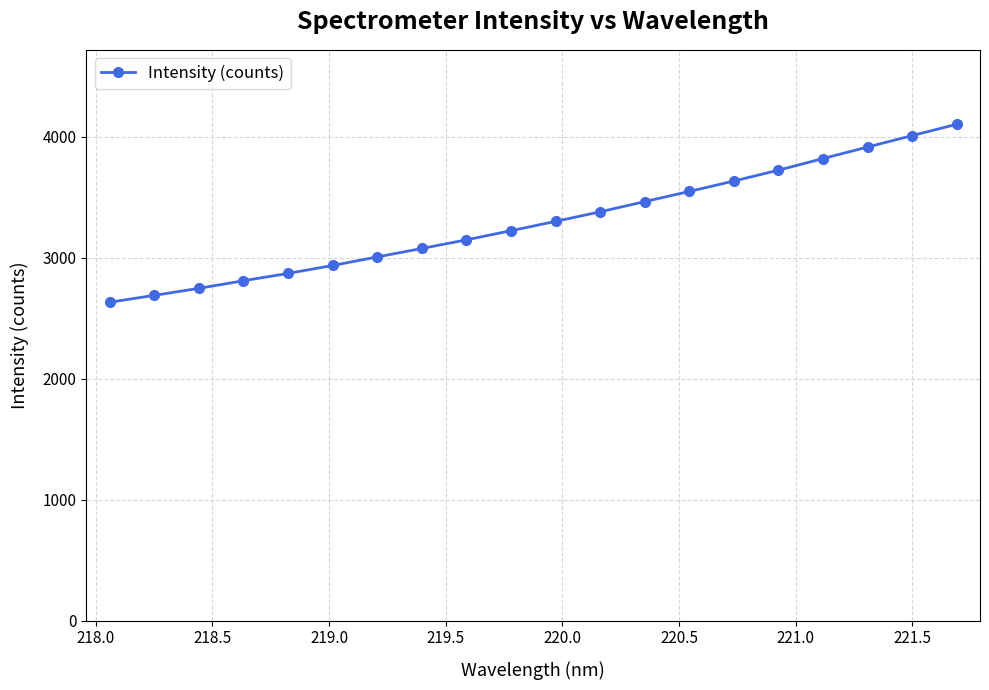

What is the value of the 5th point from the left?

2871.0